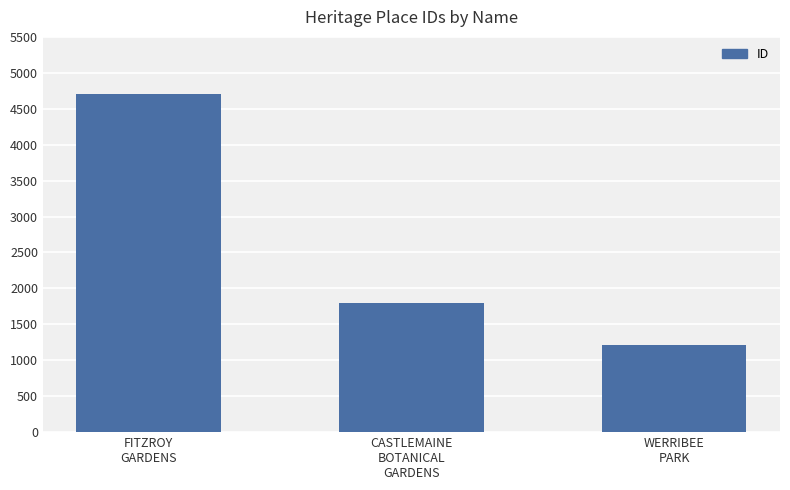

True or false: the data shows 2796 at FITZROY
GARDENS.

False